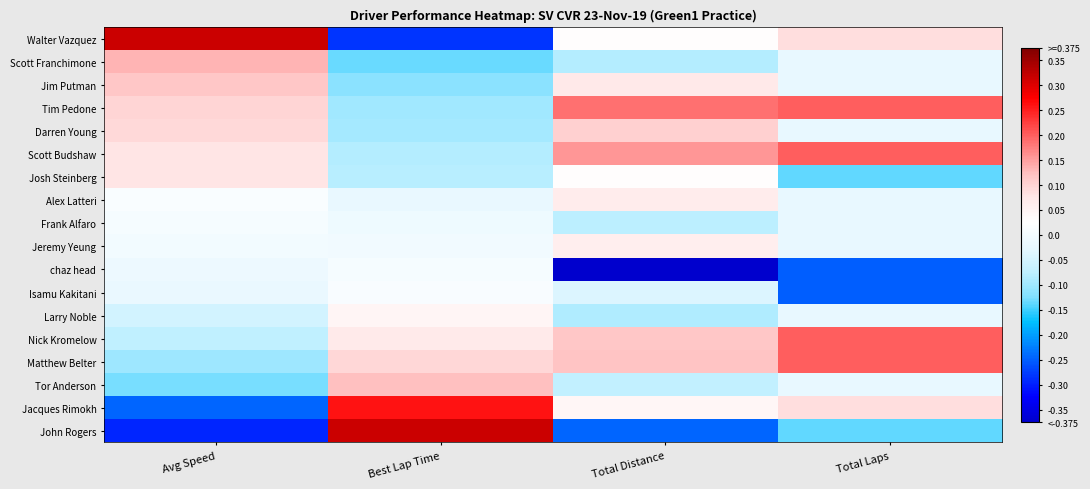

Reading right to left, transcribe all the data shown in this chart.

Walter Vazquez: Total Laps=0.1	Total Distance=0.0	Best Lap Time=-0.3	Avg Speed=0.3
Scott Franchimone: Total Laps=-0.0	Total Distance=-0.1	Best Lap Time=-0.1	Avg Speed=0.1
Jim Putman: Total Laps=-0.0	Total Distance=0.1	Best Lap Time=-0.1	Avg Speed=0.1
Tim Pedone: Total Laps=0.2	Total Distance=0.2	Best Lap Time=-0.1	Avg Speed=0.1
Darren Young: Total Laps=-0.0	Total Distance=0.1	Best Lap Time=-0.1	Avg Speed=0.1
Scott Budshaw: Total Laps=0.2	Total Distance=0.2	Best Lap Time=-0.1	Avg Speed=0.1
Josh Steinberg: Total Laps=-0.1	Total Distance=0.0	Best Lap Time=-0.1	Avg Speed=0.1
Alex Latteri: Total Laps=-0.0	Total Distance=0.1	Best Lap Time=-0.0	Avg Speed=0.0
Frank Alfaro: Total Laps=-0.0	Total Distance=-0.1	Best Lap Time=-0.0	Avg Speed=0.0
Jeremy Yeung: Total Laps=-0.0	Total Distance=0.1	Best Lap Time=-0.0	Avg Speed=-0.0
chaz head: Total Laps=-0.2	Total Distance=-0.4	Best Lap Time=0.0	Avg Speed=-0.0
Isamu Kakitani: Total Laps=-0.2	Total Distance=-0.0	Best Lap Time=0.0	Avg Speed=-0.0
Larry Noble: Total Laps=-0.0	Total Distance=-0.1	Best Lap Time=0.0	Avg Speed=-0.1
Nick Kromelow: Total Laps=0.2	Total Distance=0.1	Best Lap Time=0.1	Avg Speed=-0.1
Matthew Belter: Total Laps=0.2	Total Distance=0.1	Best Lap Time=0.1	Avg Speed=-0.1
Tor Anderson: Total Laps=-0.0	Total Distance=-0.1	Best Lap Time=0.1	Avg Speed=-0.1
Jacques Rimokh: Total Laps=0.1	Total Distance=0.0	Best Lap Time=0.3	Avg Speed=-0.2
John Rogers: Total Laps=-0.1	Total Distance=-0.2	Best Lap Time=0.3	Avg Speed=-0.3